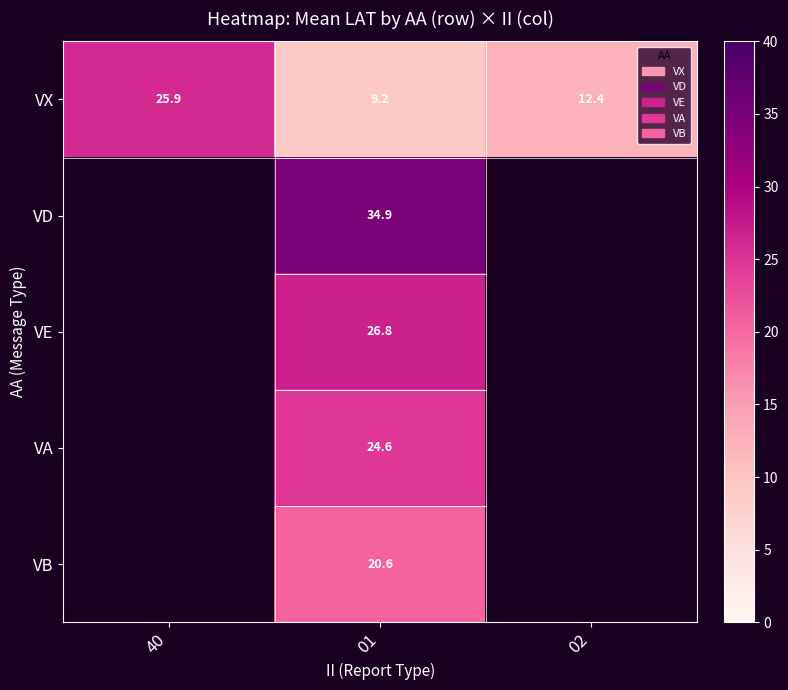

Rank the series at 01 from lowest to highest value.

VX, VB, VA, VE, VD